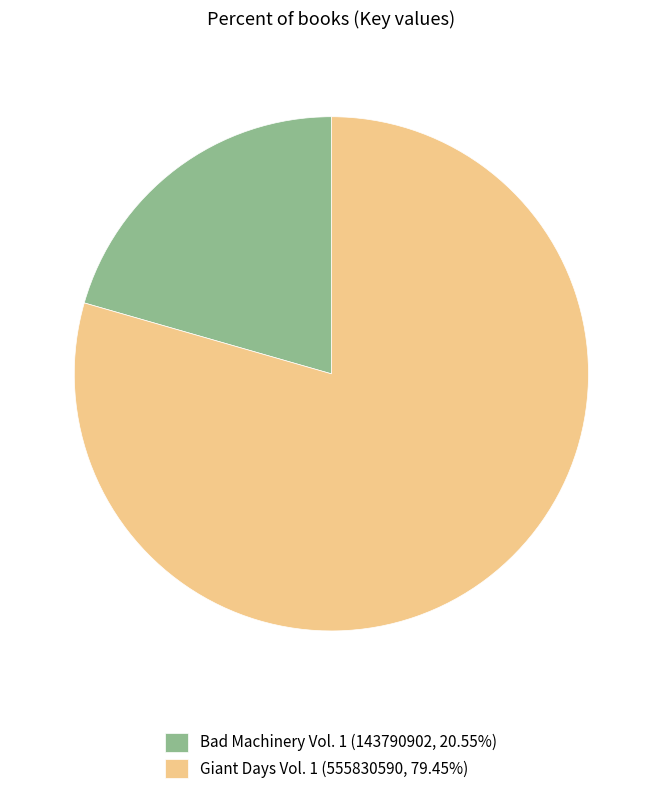

What is the largest slice in the pie chart?

Giant Days Vol. 1